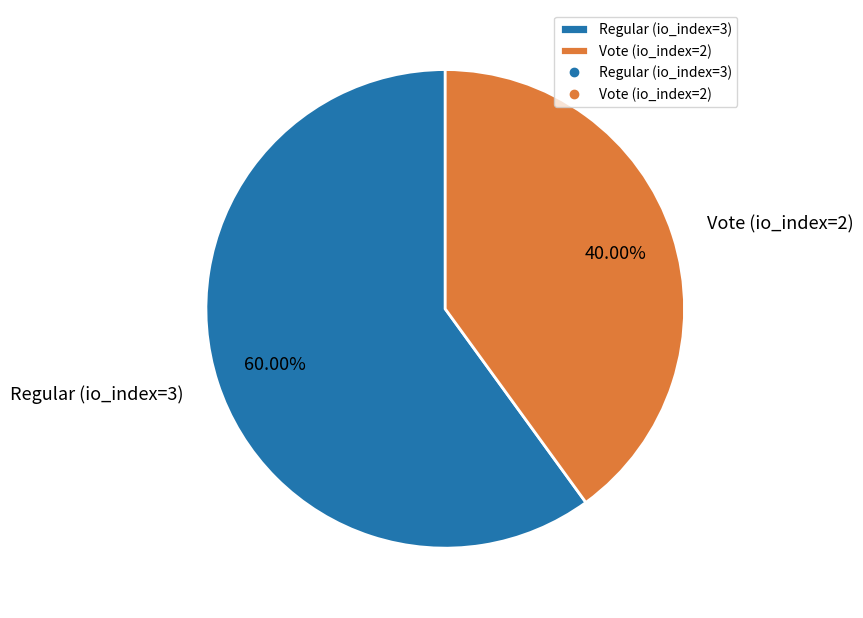

Is there a majority slice in this chart?

Yes